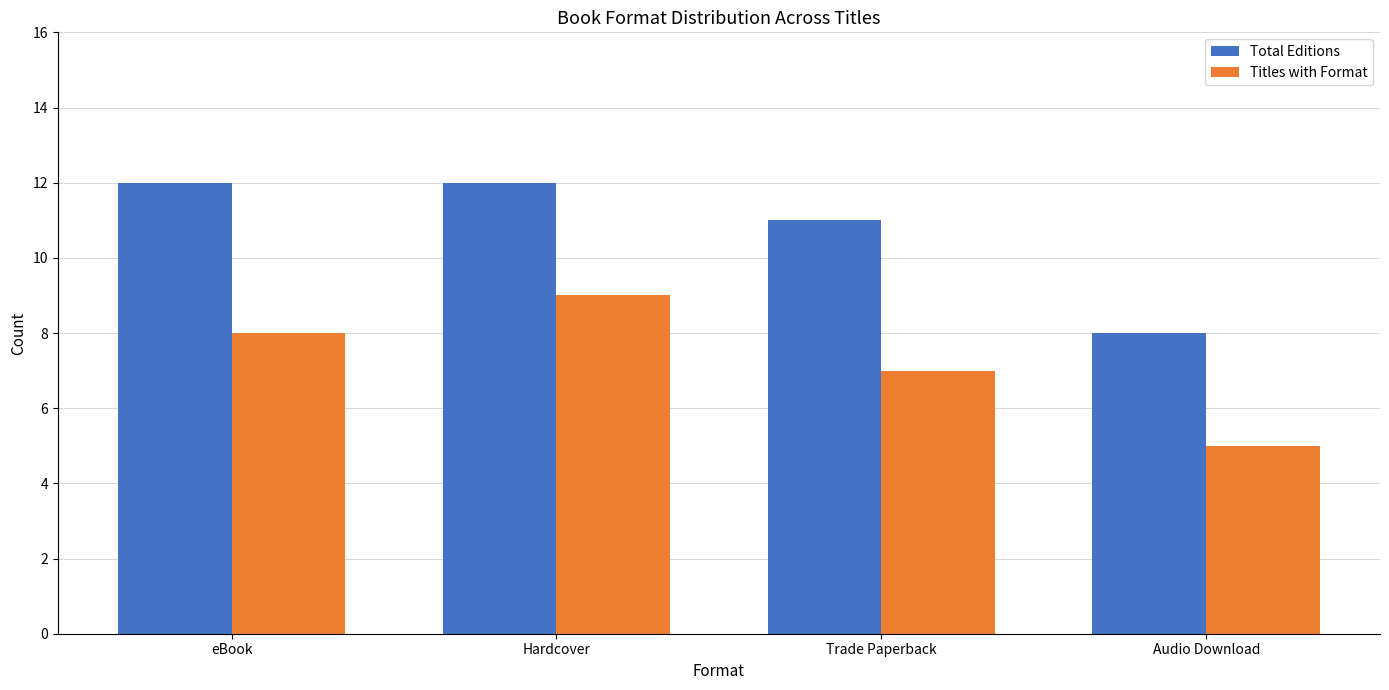

Reading left to right, transcribe all the data shown in this chart.

Total Editions: eBook=12	Hardcover=12	Trade Paperback=11	Audio Download=8
Titles with Format: eBook=8	Hardcover=9	Trade Paperback=7	Audio Download=5